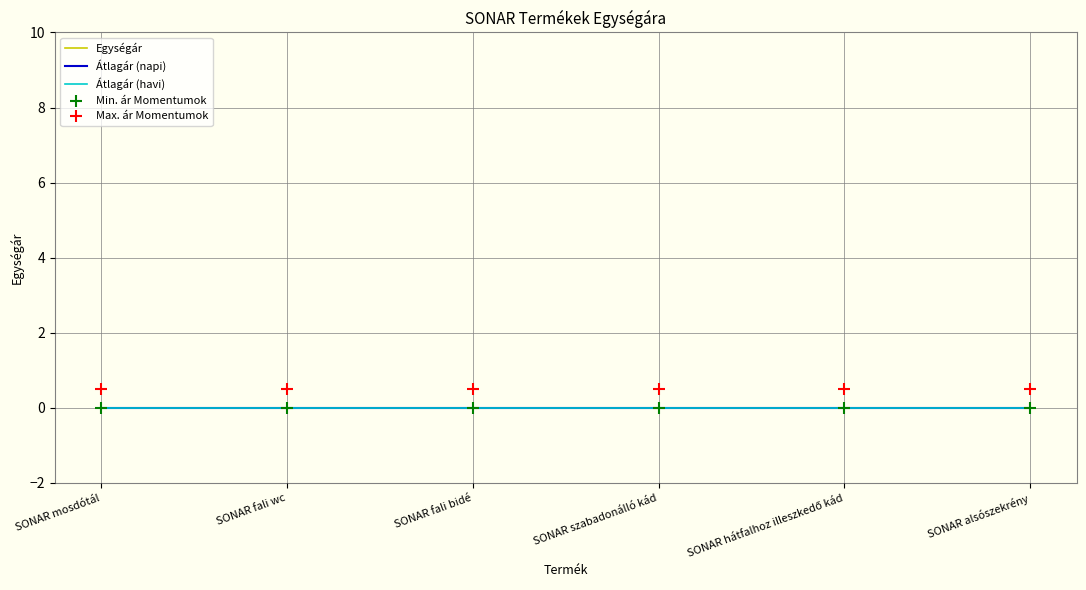

Which series reaches the minimum Y coordinate?

Egységár